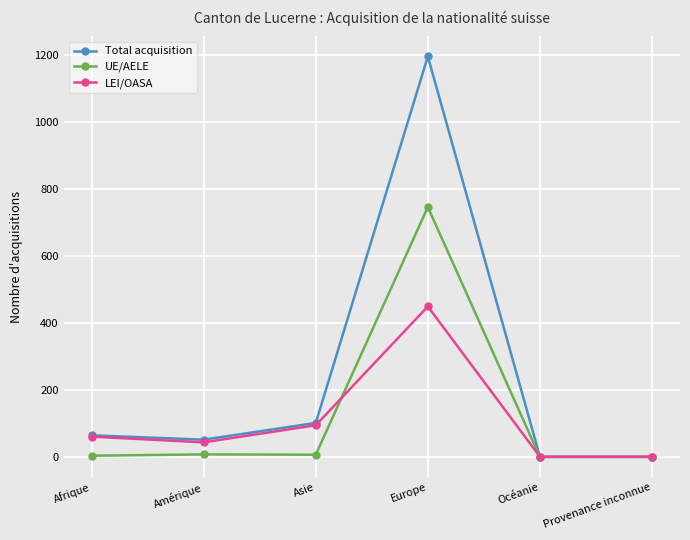

How many data points in UE/AELE are less than 7?

3